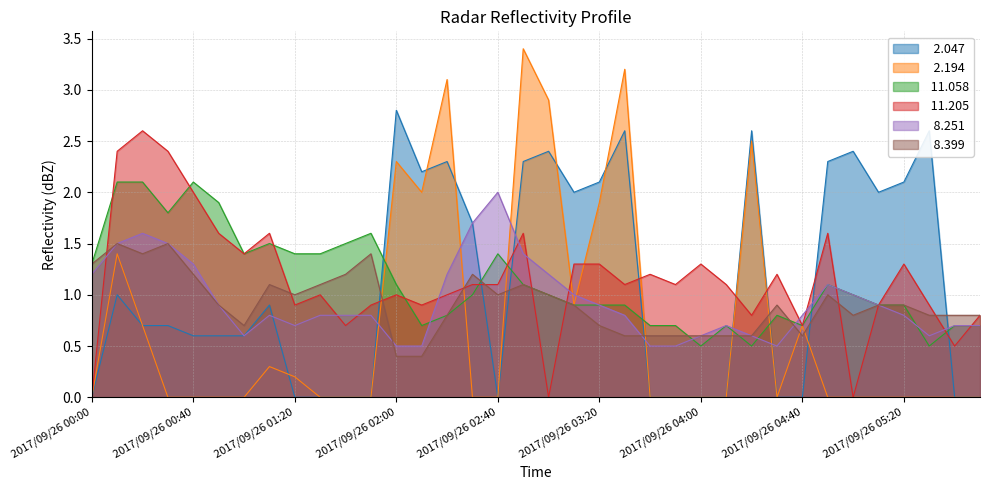

What is the difference between the highest and lowest values at 2017/09/26 03:20?

1.4